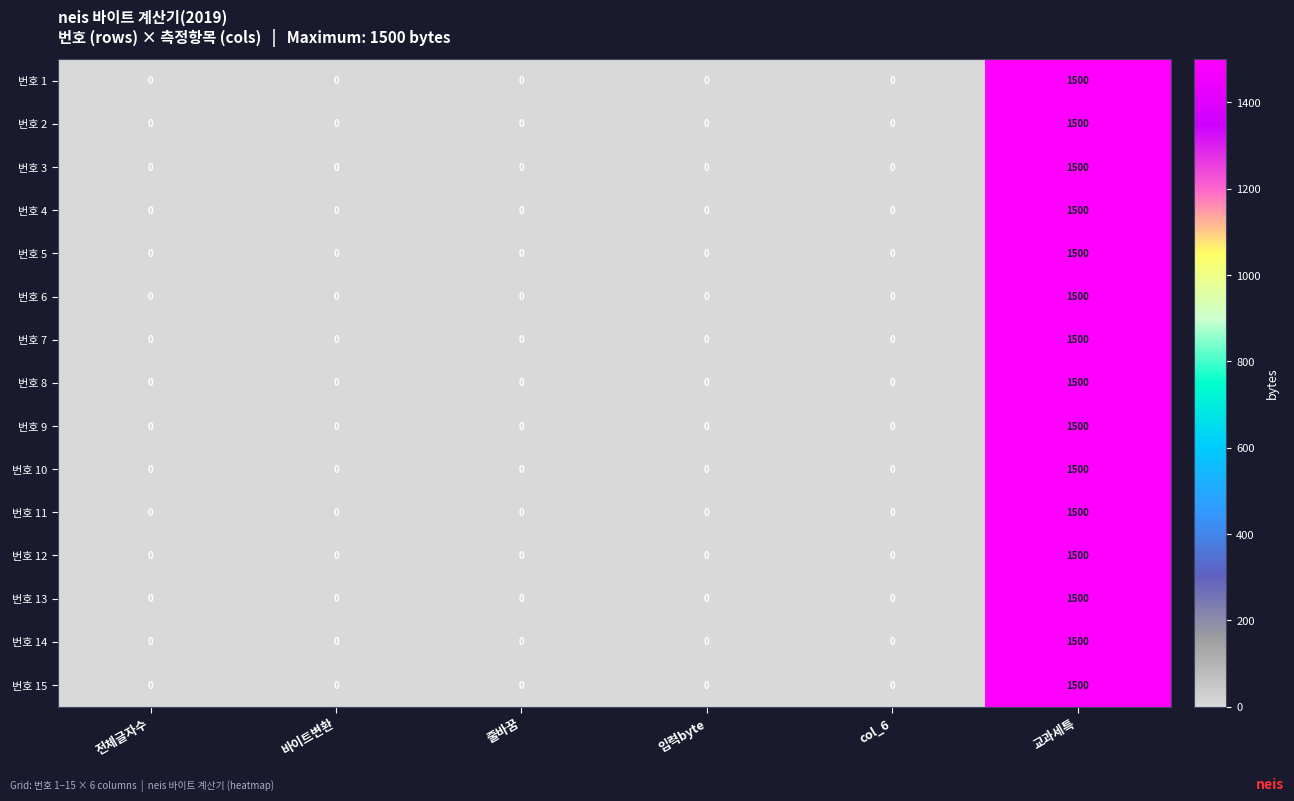

True or false: 번호 4 has a value of 2142 at 교과세특.

False